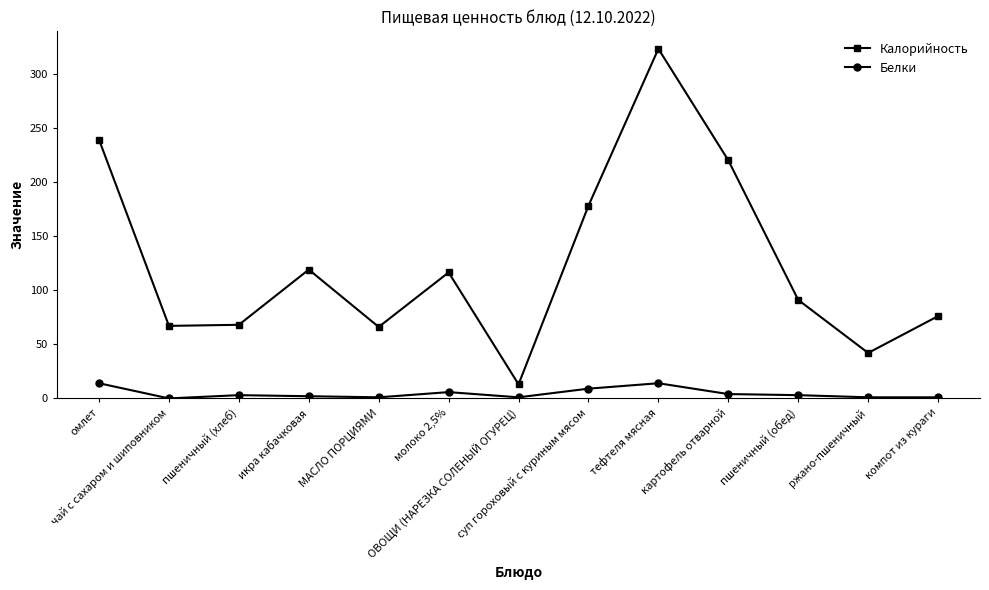

True or false: Калорийность has a value of 116.4 at молоко 2,5%.

True